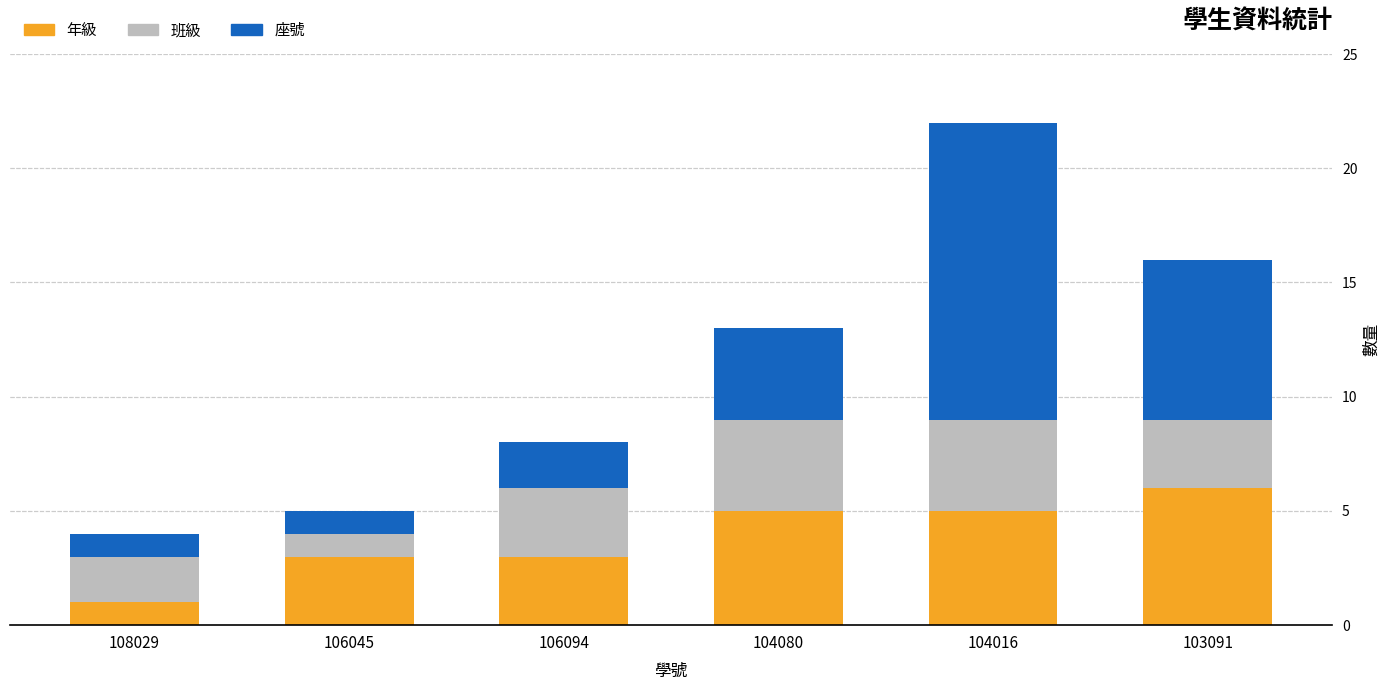

How many categories are shown in the chart?

6